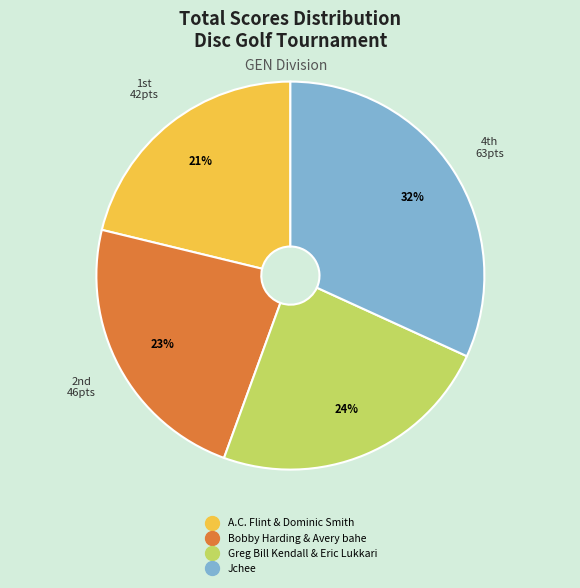

To the nearest percent, what portion does Greg Bill Kendall & Eric Lukkari represent?

24%